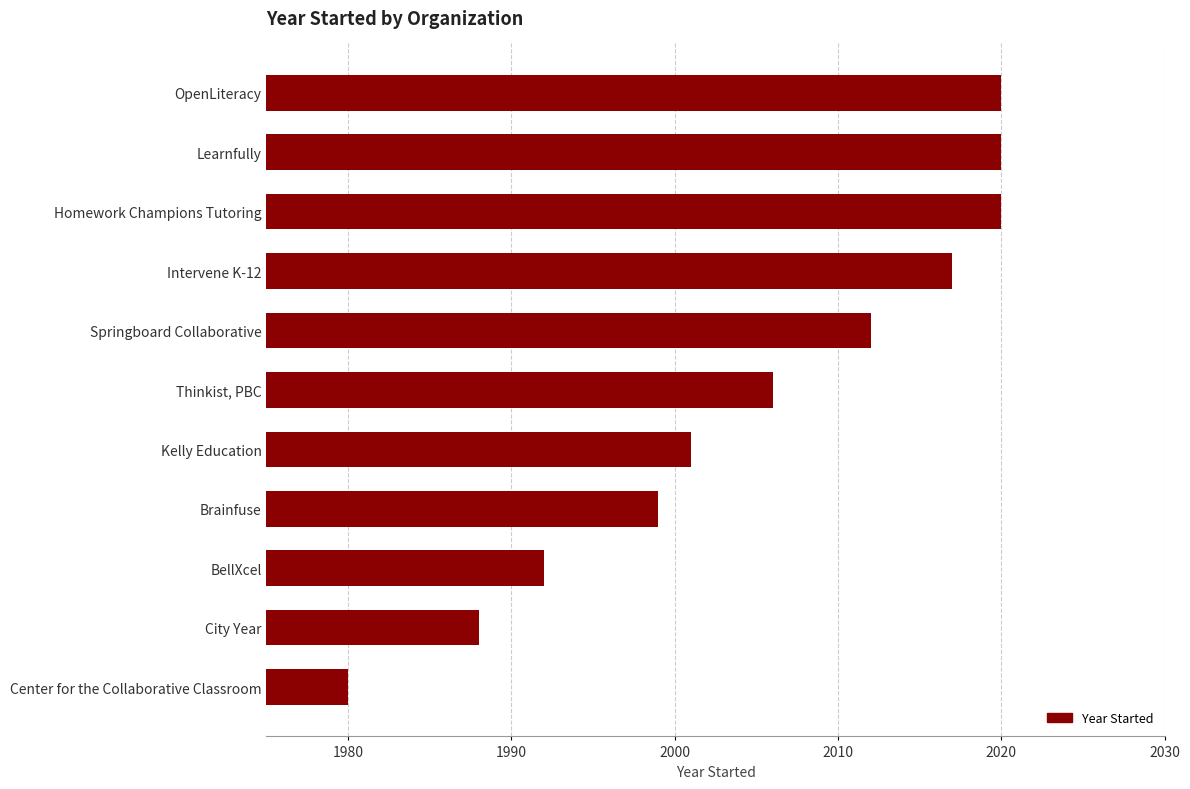

How many data points does each series have?

11